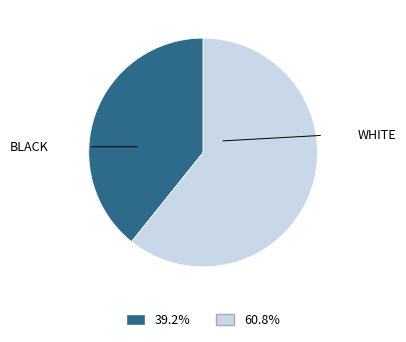

Does any single category account for the majority?

Yes